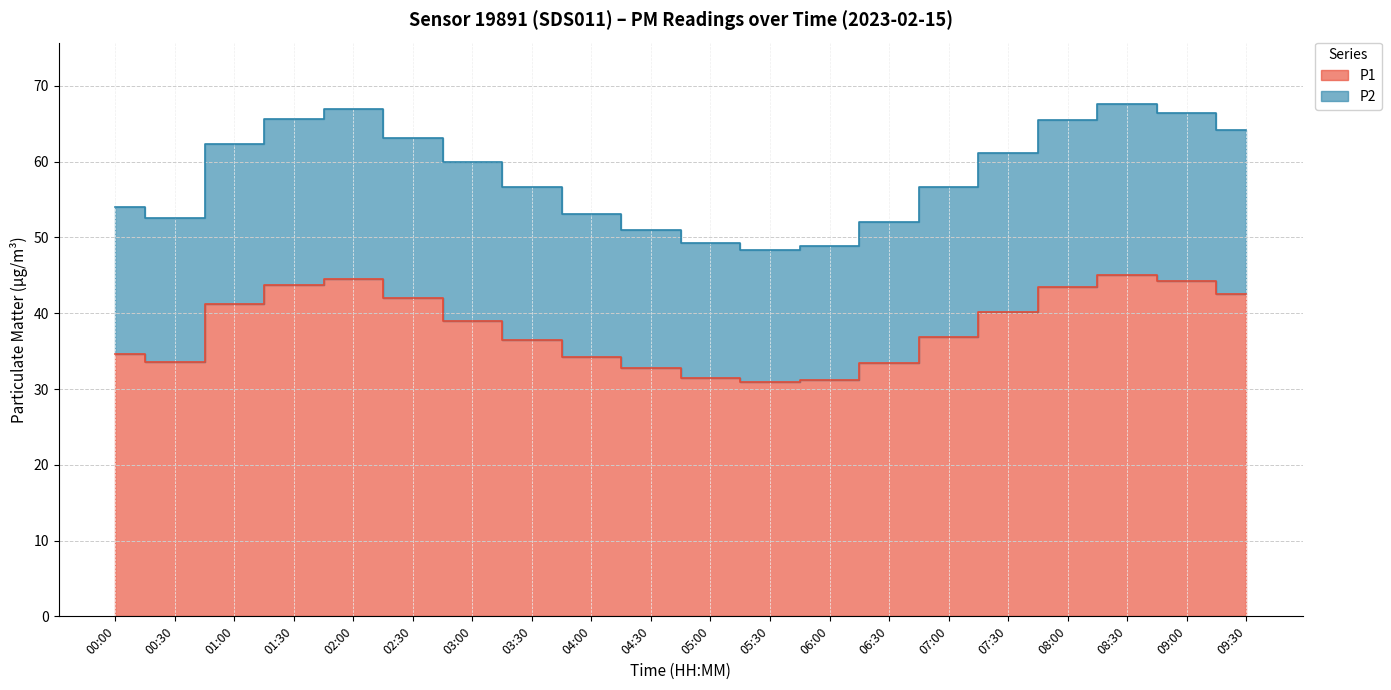

Which series changed the most between 00:00 and 05:00?

P2